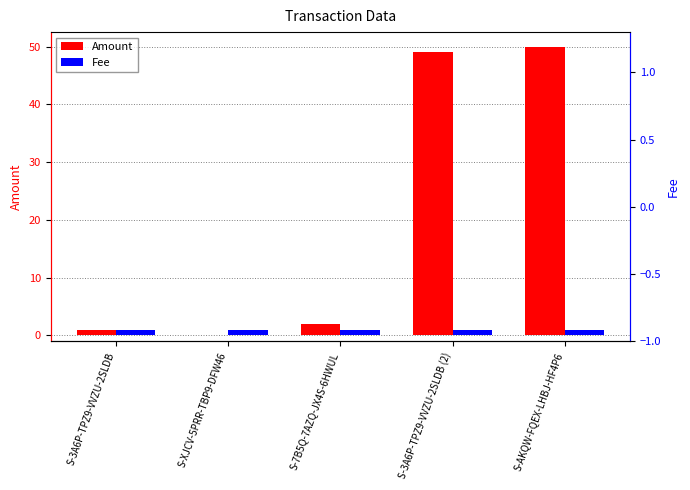

The Amount series shows 31.1 at S-XJCV-5PRR-TBP9-DFW46. True or false?

False